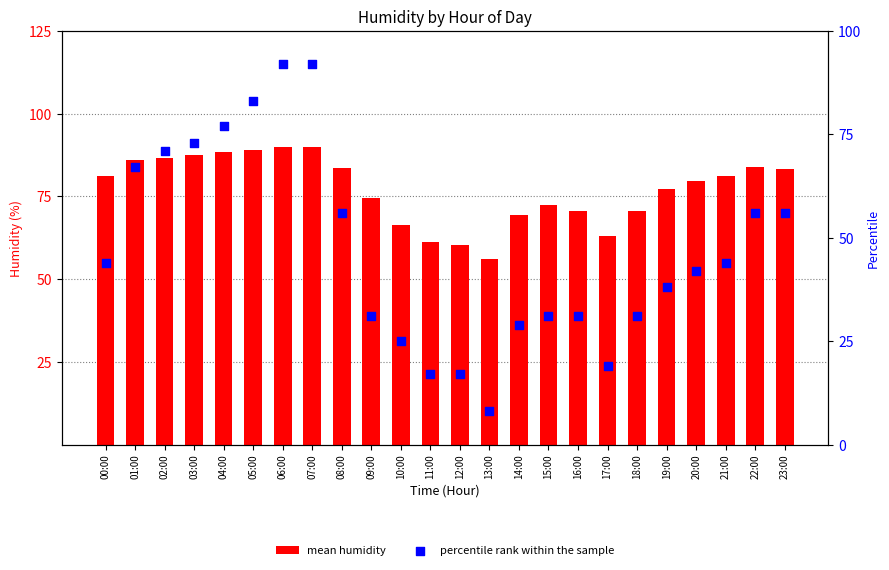

What are all the series names shown in the legend?

mean humidity, percentile rank within the sample